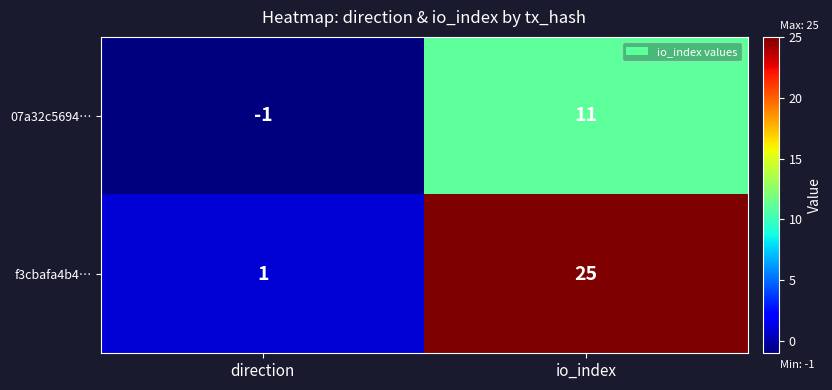

What is the difference between the maximum and minimum values in the 07a32c5694… series?

12